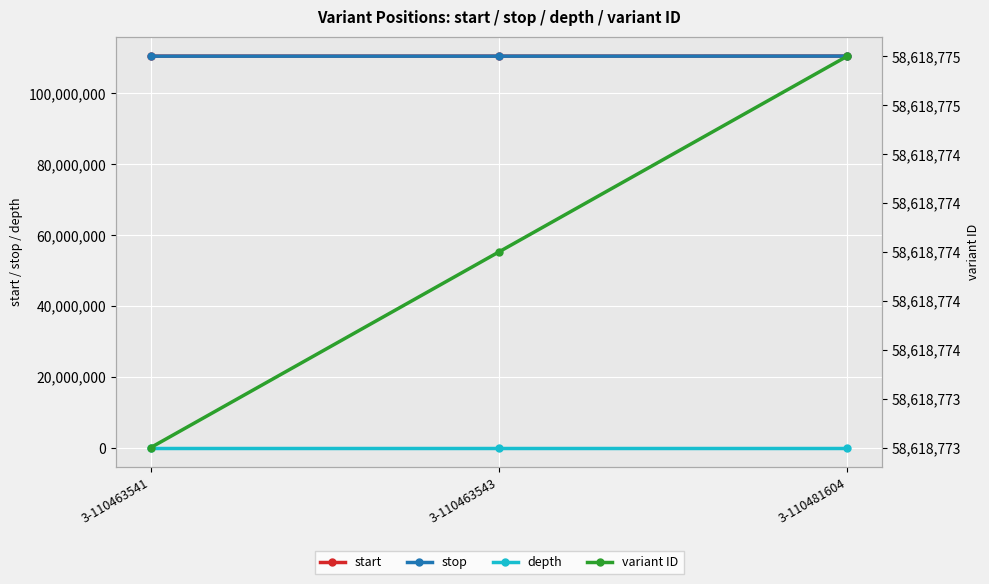

What is the difference between the depth values at 3-110481604 and 3-110463543?

8